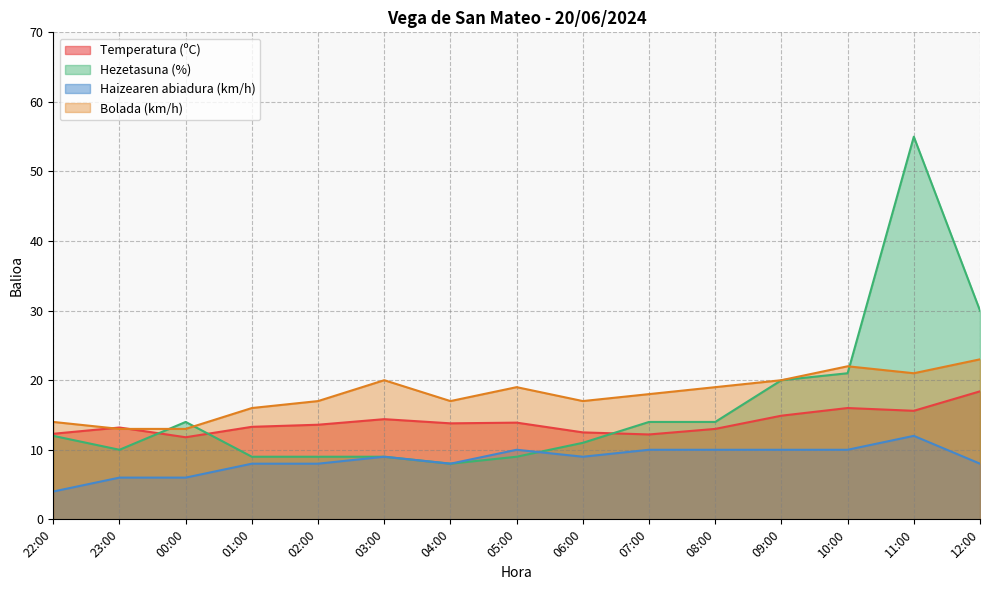

Read the Haizearen abiadura (km/h) value at 07:00.

10.0